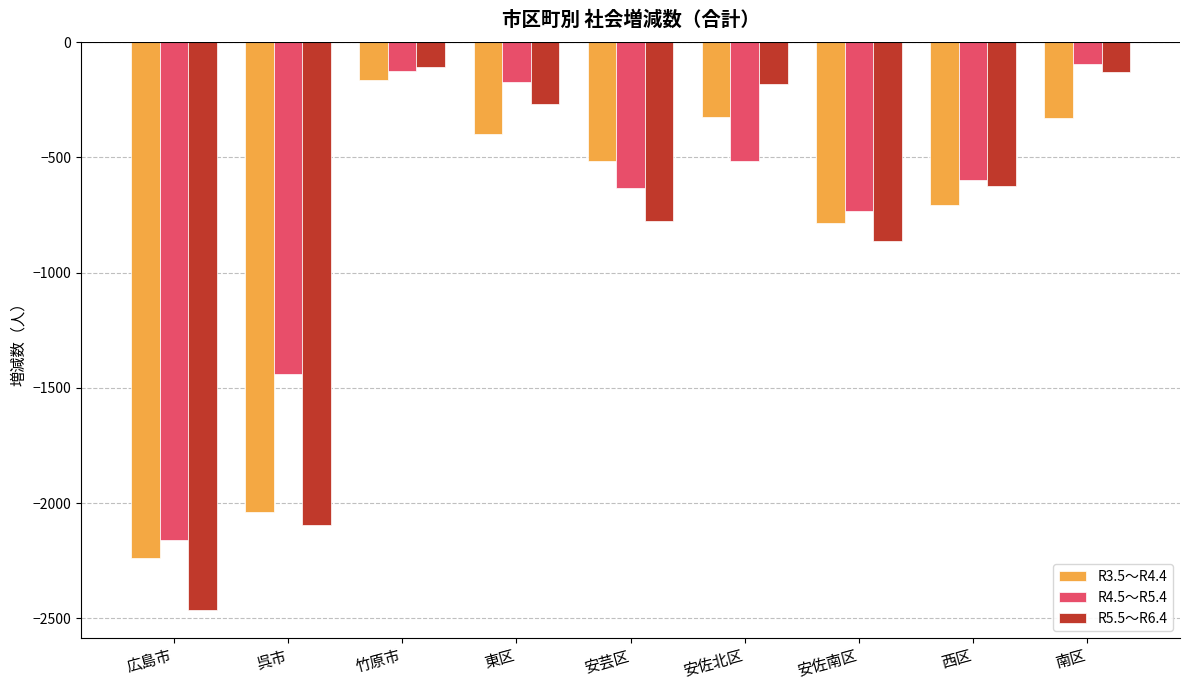

How many data points in R4.5～R5.4 are less than -599?

4